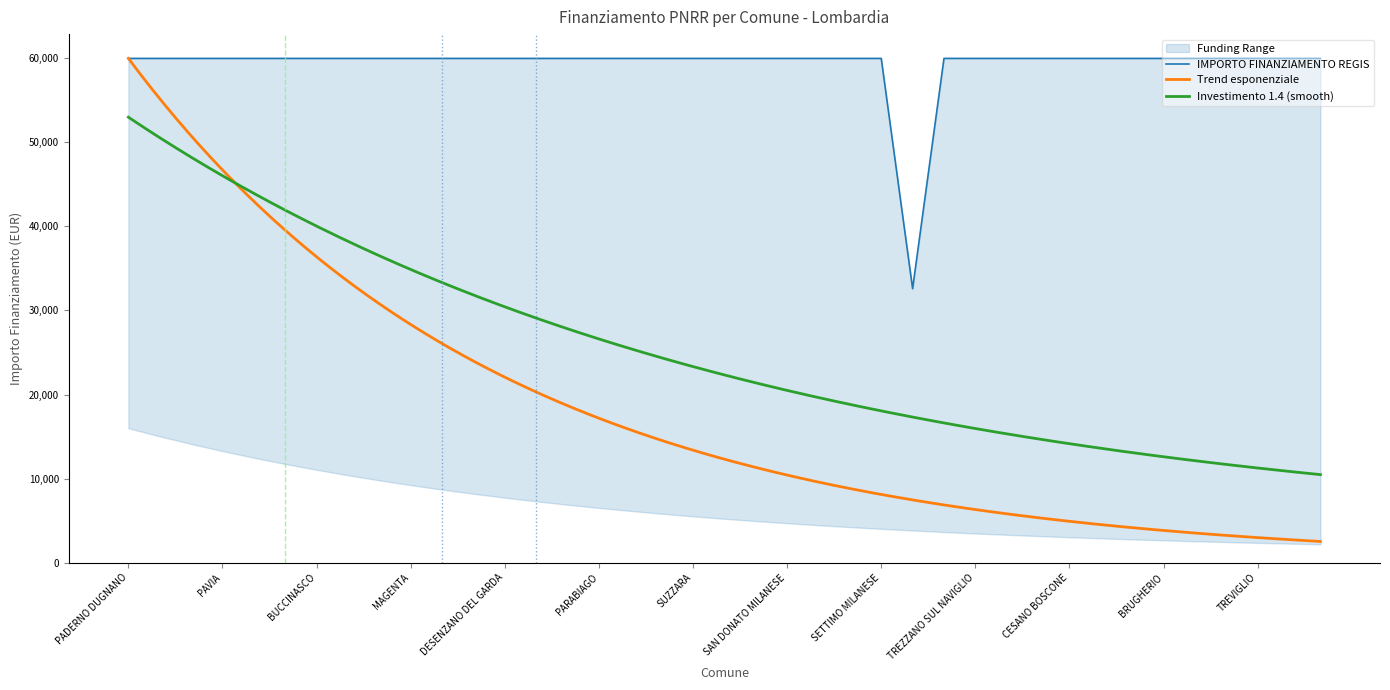

Reading left to right, transcribe all the data shown in this chart.

59966	59966	59966	59966	59966	59966	59966	59966	59966	59966	59966	59966	59966	59966	59966	59966	59966	59966	59966	59966	59966	59966	59966	59966	59966	32589	59966	59966	59966	59966	59966	59966	59966	59966	59966	59966	59966	59966	59966